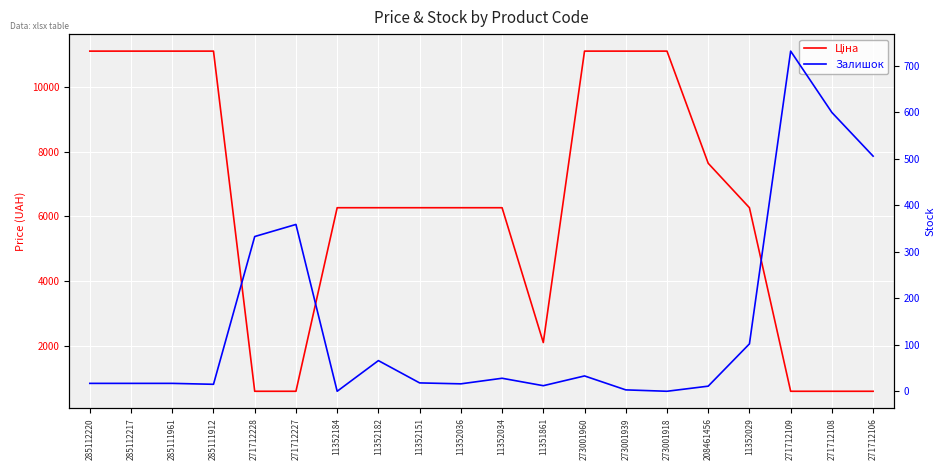

What is the difference between the maximum and second lowest values in the Ціна series?

10527.6